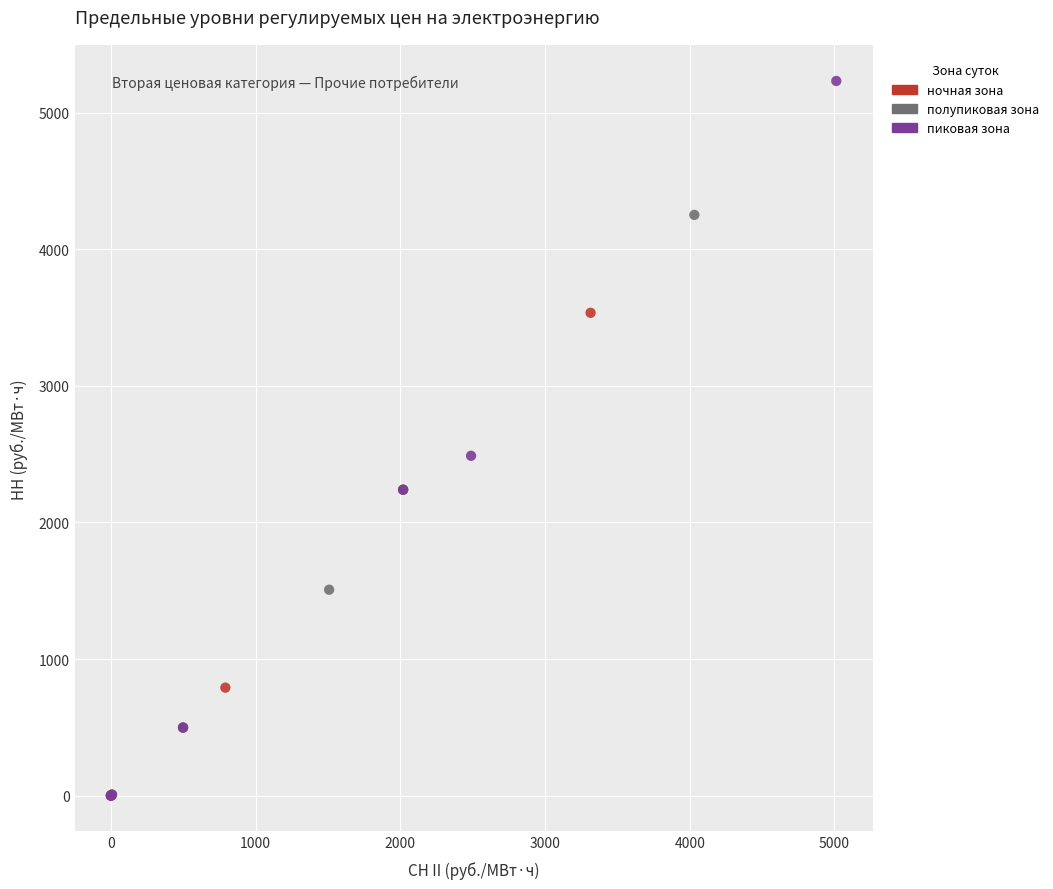

Which series has the widest spread of Y values?

пиковая зона